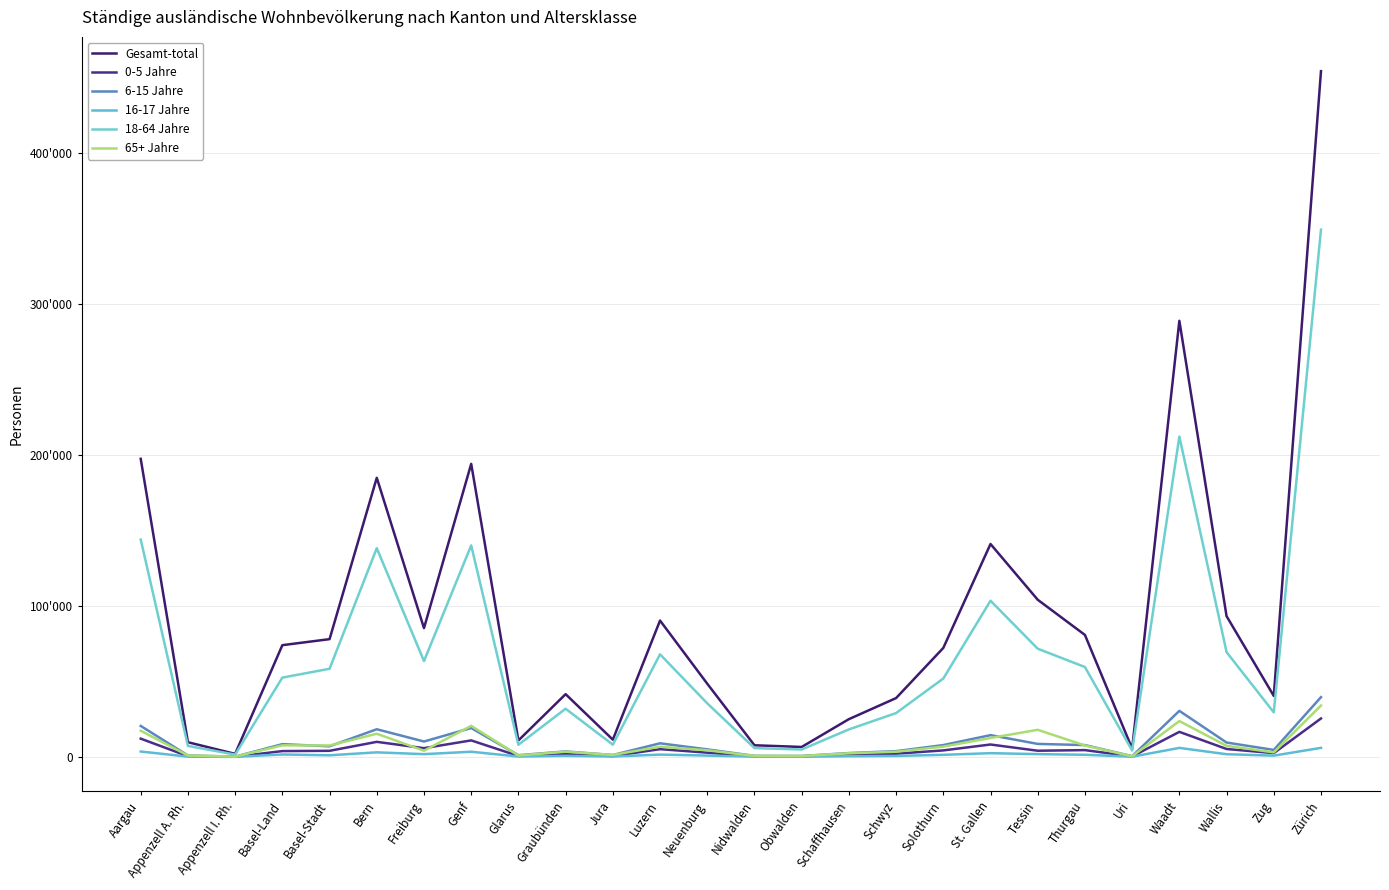

Where is the first local minimum for 6-15 Jahre?

Appenzell I. Rh.